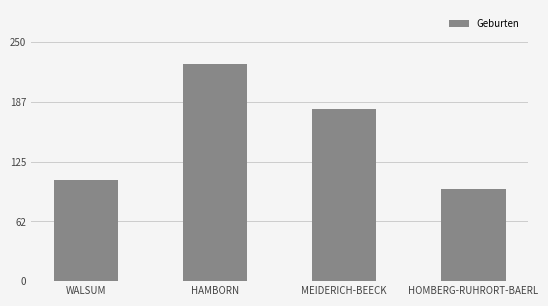

Rank the categories by value from highest to lowest.

HAMBORN, MEIDERICH-BEECK, WALSUM, HOMBERG-RUHRORT-BAERL